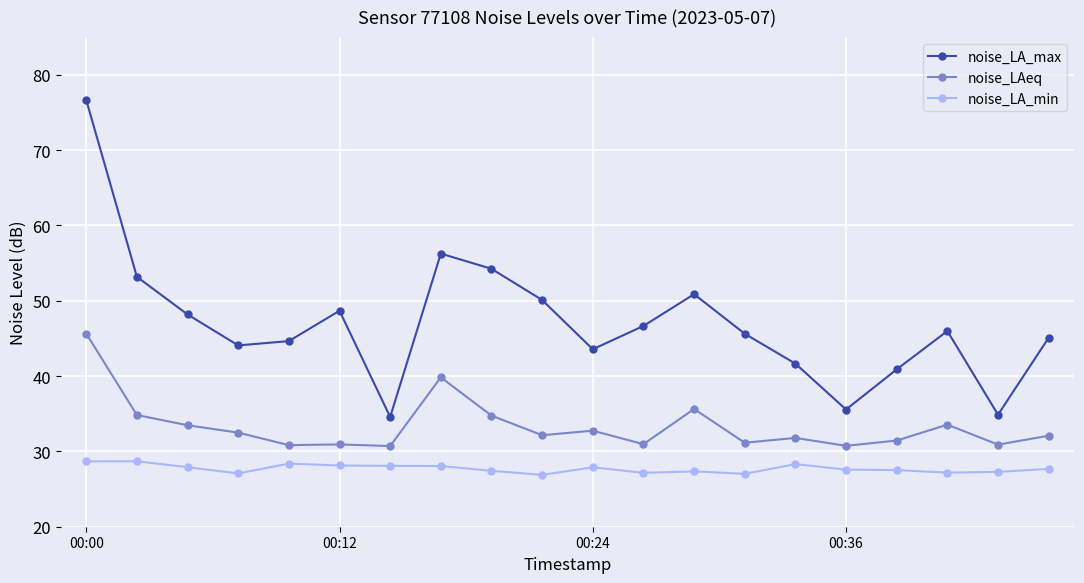

What is the value of the noise_LA_min point at the 17th from the left?

27.5